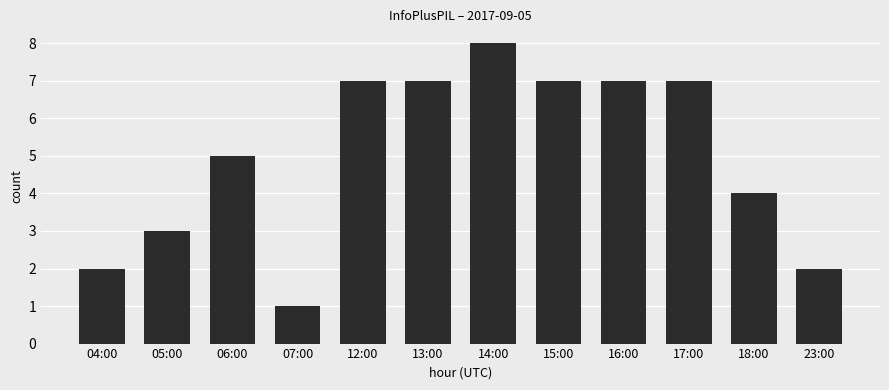

How many categories are shown in the chart?

12